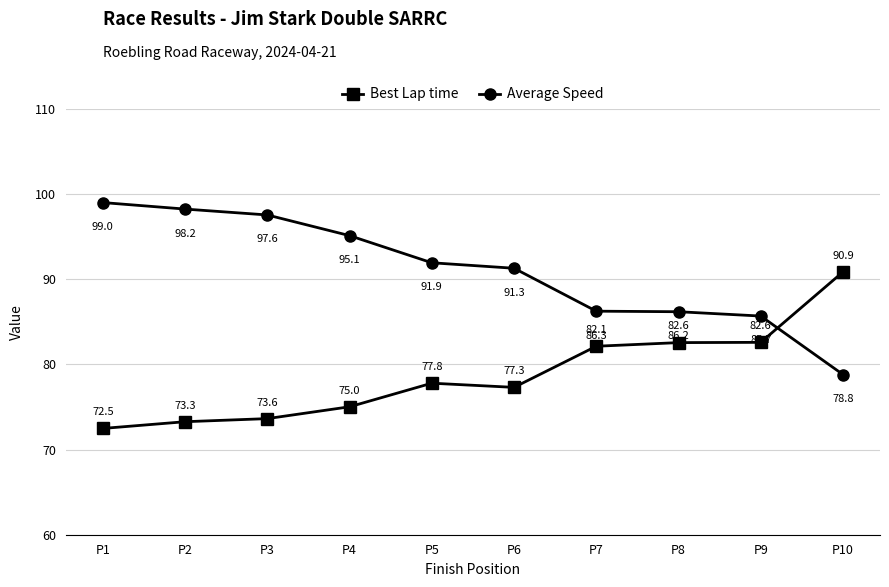

What is the minimum value shown in the chart?

72.5